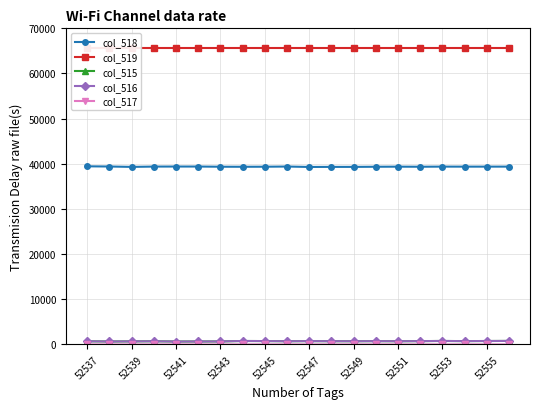

True or false: col_515 and col_518 intersect in this chart.

False